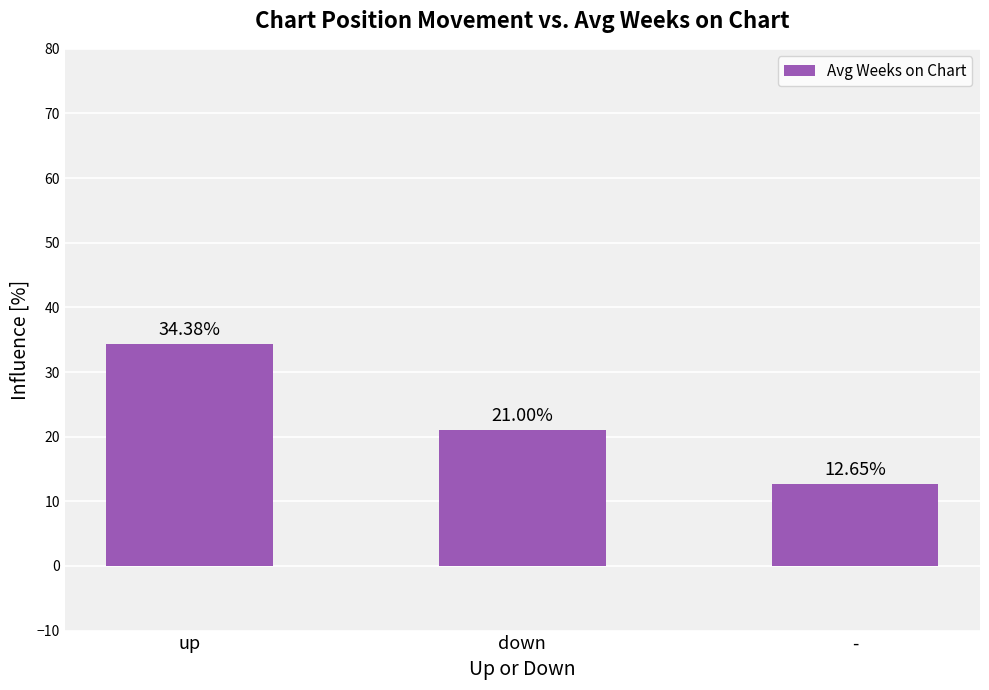

Read the value at up.

34.4